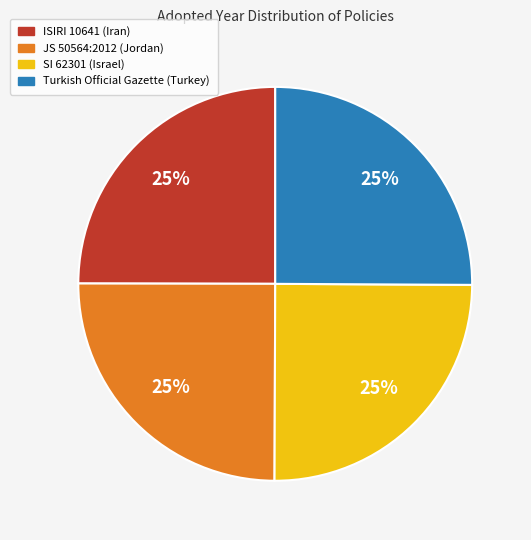

To the nearest percent, what is the combined percentage of ISIRI 10641 (Iran) and SI 62301 (Israel)?

50%